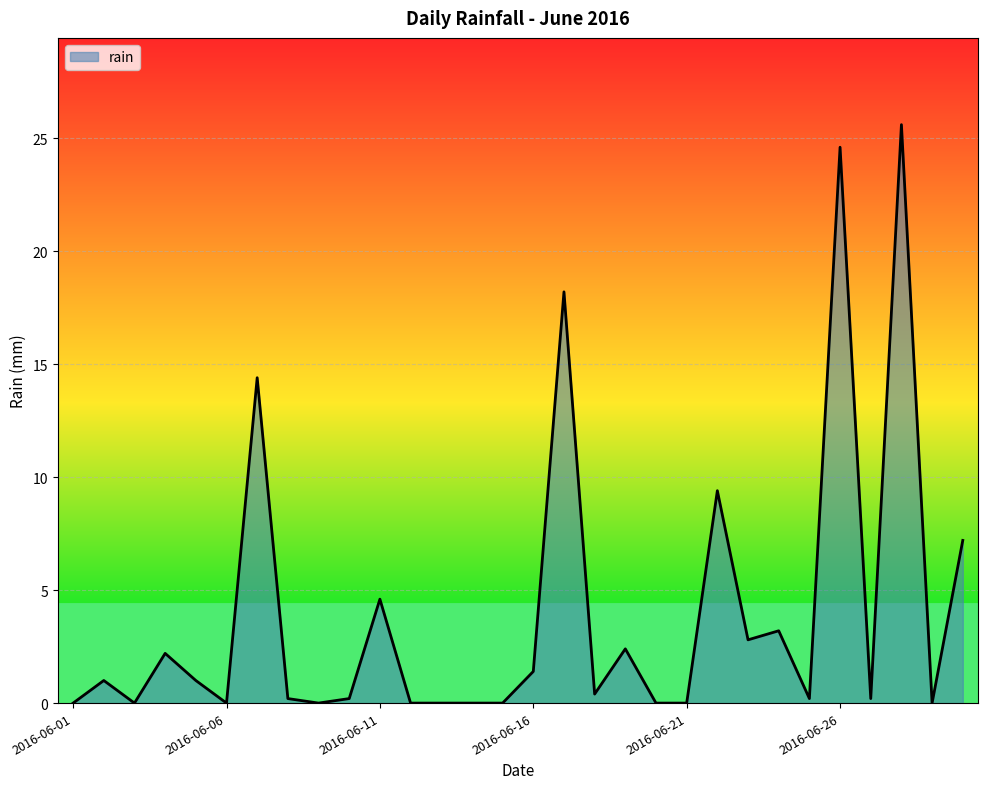

What is the difference between the maximum and minimum values?

25.6